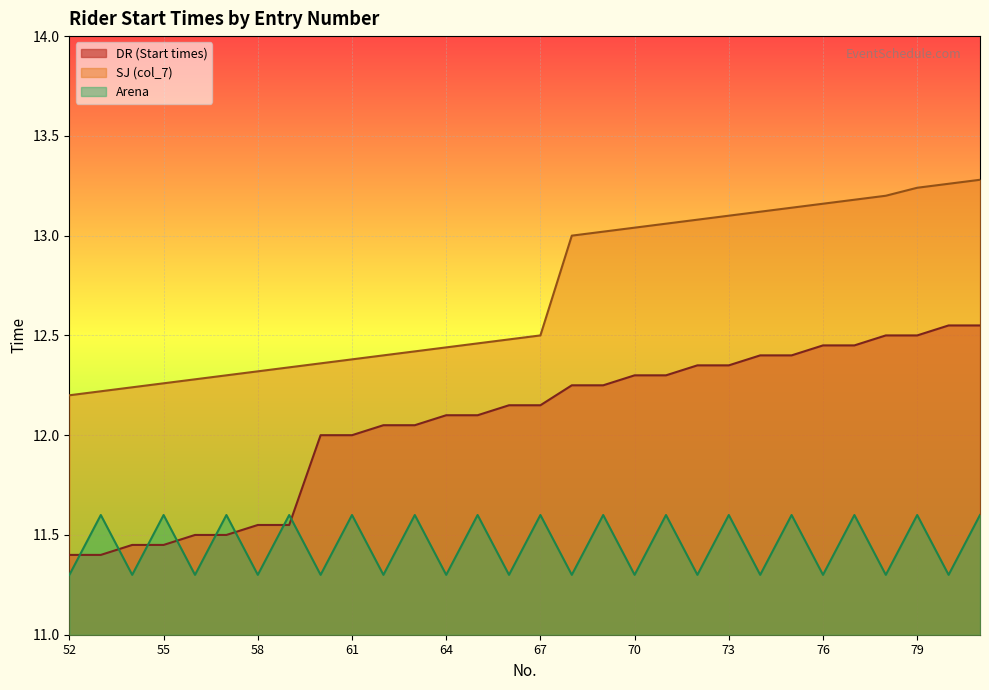

Reading left to right, extract all data points from this chart.

DR (Start times): 11.4	11.4	11.4	11.4	11.5	11.5	11.6	11.6	12.0	12.0	12.1	12.1	12.1	12.1	12.2	12.2	12.2	12.2	12.3	12.3	12.3	12.3	12.4	12.4	12.4	12.4	12.5	12.5	12.6	12.6
SJ (col_7): 12.2	12.2	12.2	12.3	12.3	12.3	12.3	12.3	12.4	12.4	12.4	12.4	12.4	12.5	12.5	12.5	13.0	13.0	13.0	13.1	13.1	13.1	13.1	13.1	13.2	13.2	13.2	13.2	13.3	13.3
Arena: 11.3	11.6	11.3	11.6	11.3	11.6	11.3	11.6	11.3	11.6	11.3	11.6	11.3	11.6	11.3	11.6	11.3	11.6	11.3	11.6	11.3	11.6	11.3	11.6	11.3	11.6	11.3	11.6	11.3	11.6